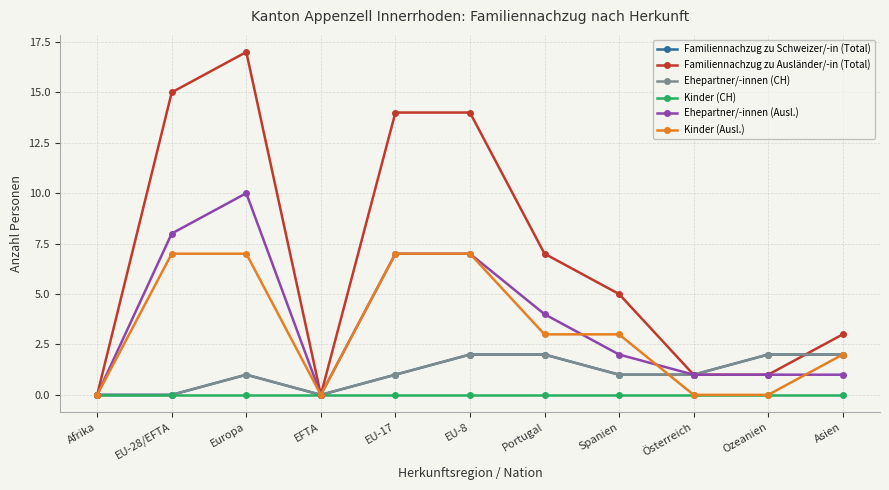

What is the maximum value for Familiennachzug zu Schweizer/-in (Total)?

2